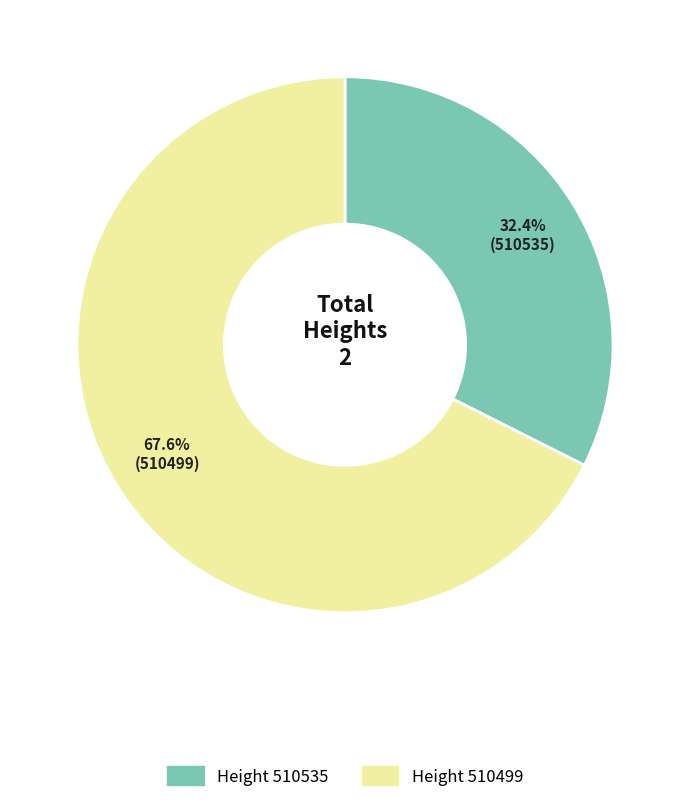

How many slices are in this pie chart?

2